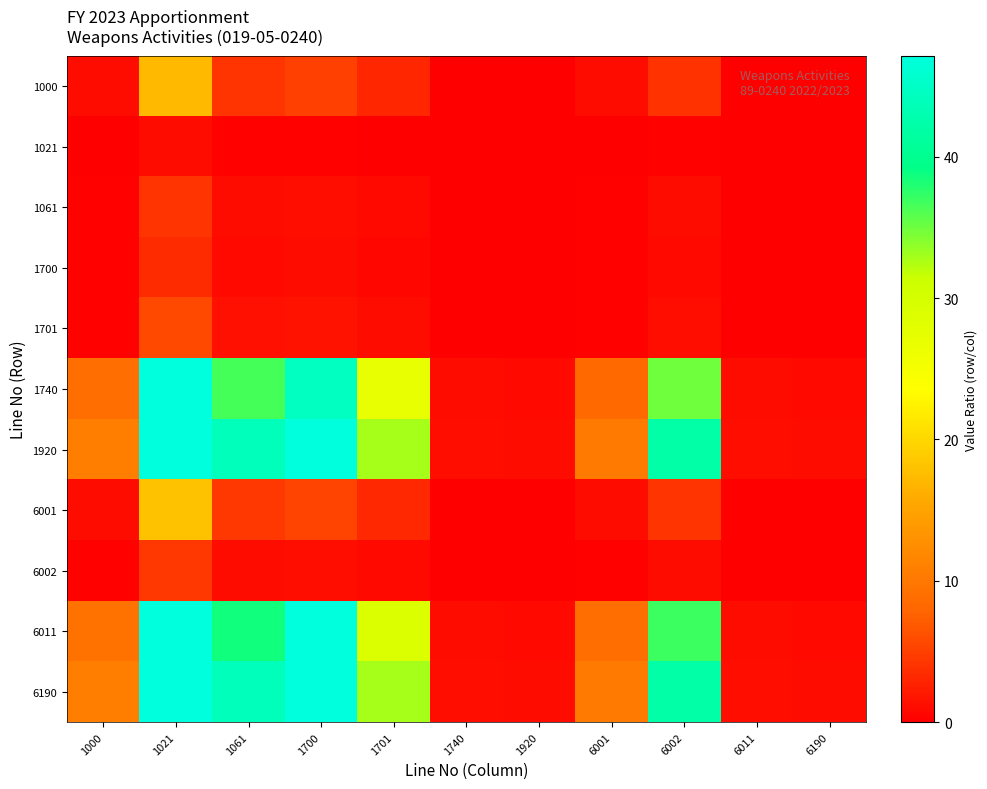

Reading left to right, what are all the values shown in this chart?

1000: 1000=1.0	1021=17.2	1061=4.1	1700=5.0	1701=3.1	1740=0.1	1920=0.1	6001=1.0	6002=3.9	6011=0.1	6190=0.1
1021: 1000=0.1	1021=1.0	1061=0.2	1700=0.3	1701=0.2	1740=0.0	1920=0.0	6001=0.1	6002=0.2	6011=0.0	6190=0.0
1061: 1000=0.2	1021=4.2	1061=1.0	1700=1.2	1701=0.7	1740=0.0	1920=0.0	6001=0.2	6002=1.0	6011=0.0	6190=0.0
1700: 1000=0.2	1021=3.4	1061=0.8	1700=1.0	1701=0.6	1740=0.0	1920=0.0	6001=0.2	6002=0.8	6011=0.0	6190=0.0
1701: 1000=0.3	1021=5.6	1061=1.3	1700=1.6	1701=1.0	1740=0.0	1920=0.0	6001=0.3	6002=1.3	6011=0.0	6190=0.0
1740: 1000=8.9	1021=152.5	1061=36.5	1700=44.5	1701=27.2	1740=1.0	1920=0.8	6001=8.5	6002=34.9	6011=0.9	6190=0.8
1920: 1000=10.7	1021=183.9	1061=44.0	1700=53.7	1701=32.8	1740=1.2	1920=1.0	6001=10.2	6002=42.1	6011=1.1	6190=1.0
6001: 1000=1.0	1021=18.0	1061=4.3	1700=5.3	1701=3.2	1740=0.1	1920=0.1	6001=1.0	6002=4.1	6011=0.1	6190=0.1
6002: 1000=0.3	1021=4.4	1061=1.0	1700=1.3	1701=0.8	1740=0.0	1920=0.0	6001=0.2	6002=1.0	6011=0.0	6190=0.0
6011: 1000=9.4	1021=161.6	1061=38.6	1700=47.1	1701=28.8	1740=1.1	1920=0.9	6001=9.0	6002=37.0	6011=1.0	6190=0.9
6190: 1000=10.7	1021=183.9	1061=44.0	1700=53.7	1701=32.8	1740=1.2	1920=1.0	6001=10.2	6002=42.1	6011=1.1	6190=1.0